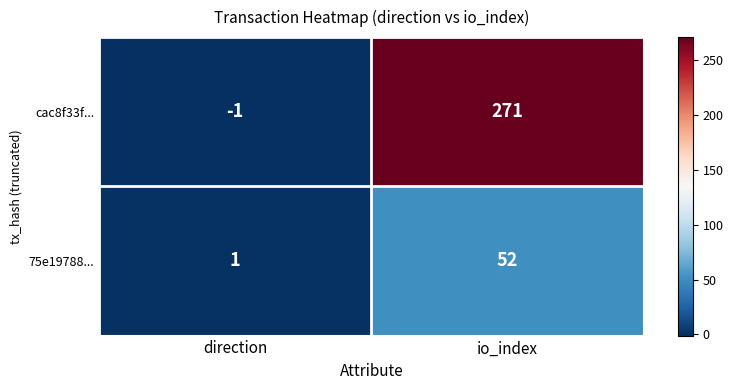

What is the difference between the maximum and minimum values in the cac8f33f... series?

272